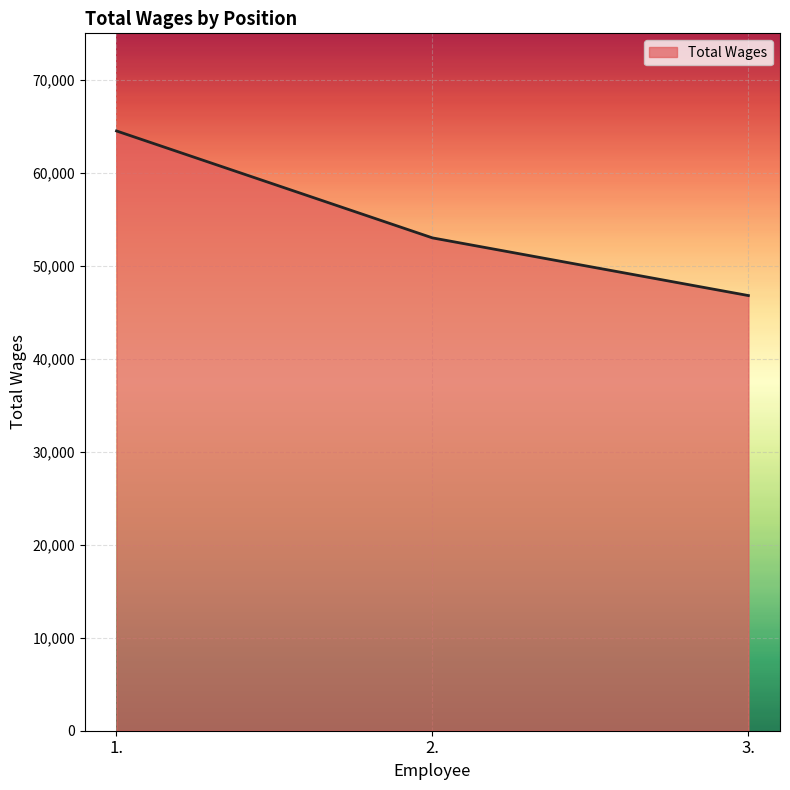

Is it true that the value at 1. is 95024?

False